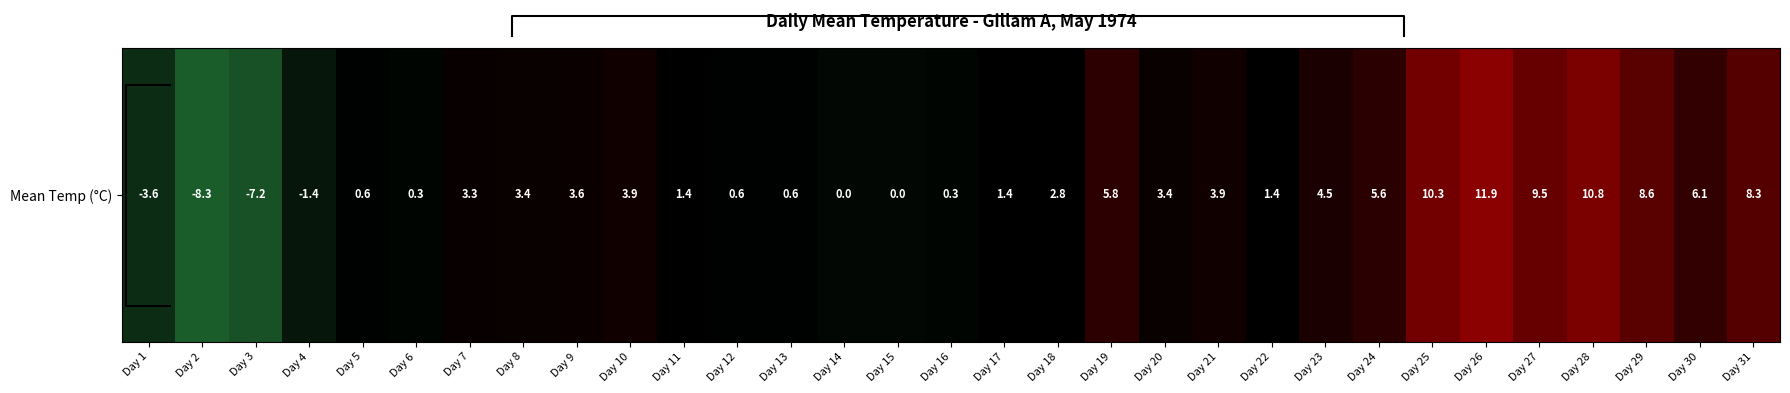

Reading right to left, extract all data points from this chart.

8.3	6.1	8.6	10.8	9.5	11.9	10.3	5.6	4.5	1.4	3.9	3.4	5.8	2.8	1.4	0.3	0.0	0.0	0.6	0.6	1.4	3.9	3.6	3.4	3.3	0.3	0.6	-1.4	-7.2	-8.3	-3.6